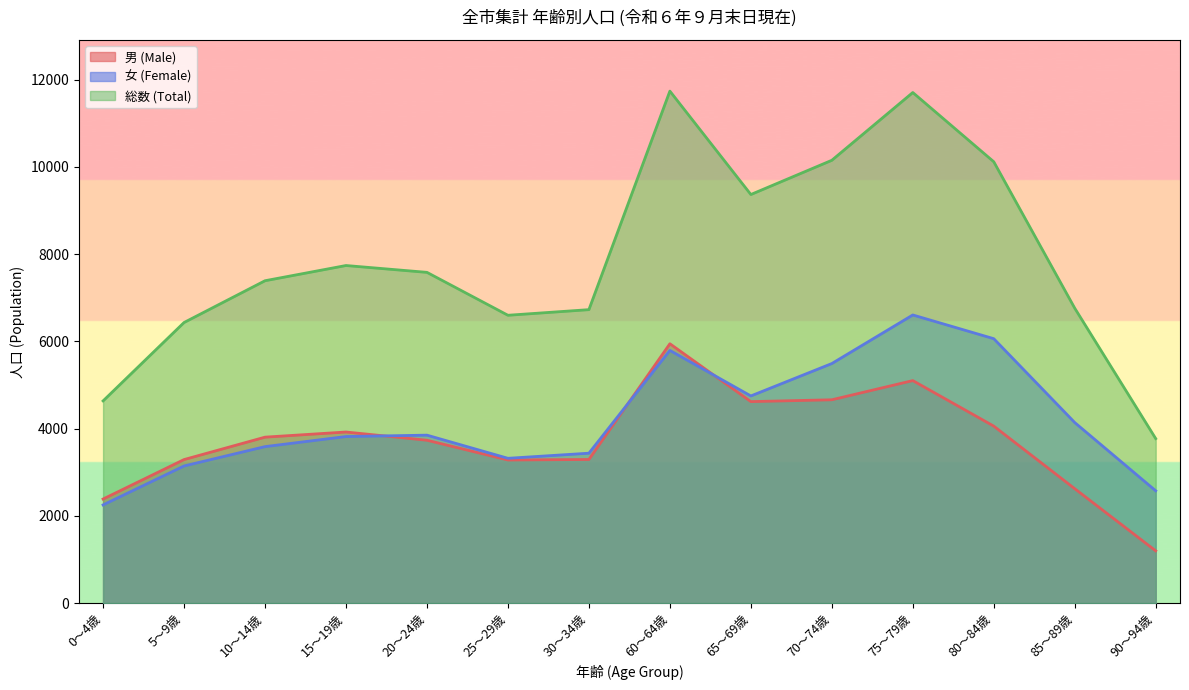

At which category does 男 (Male) reach its first local valley?

25～29歳